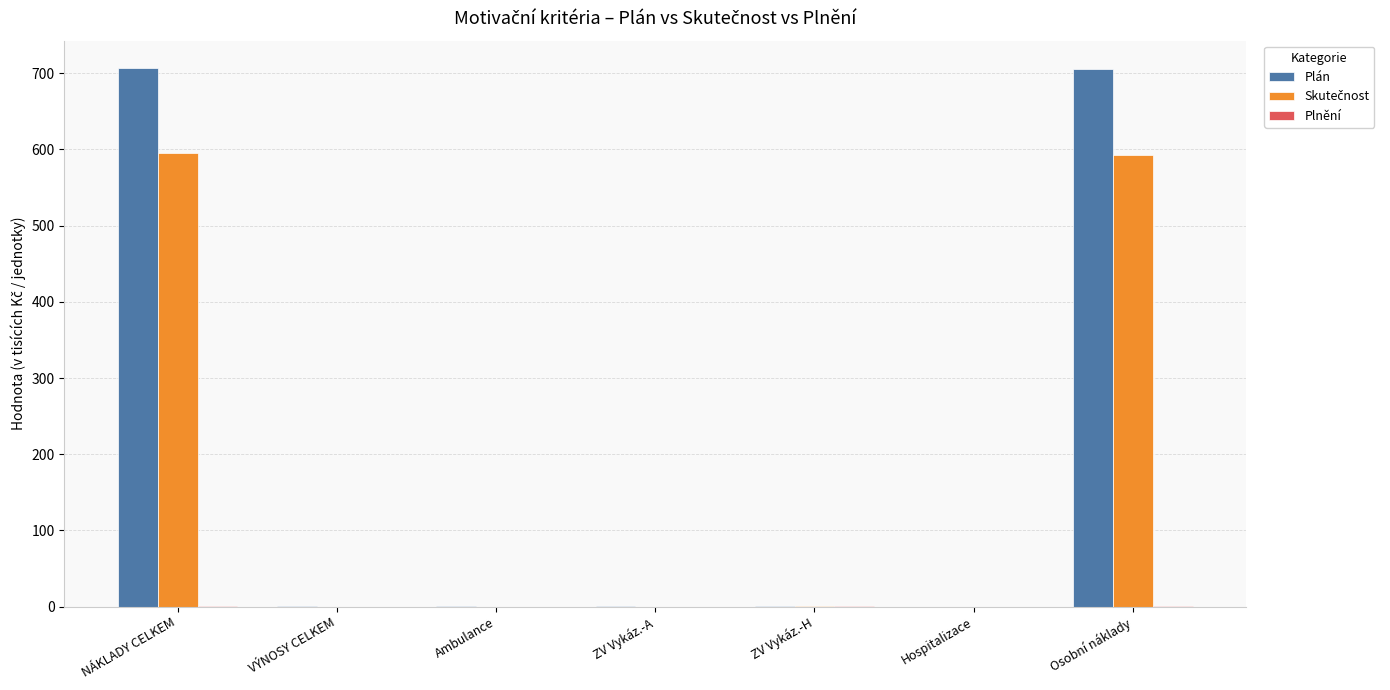

Which series has the largest total across all categories?

Plán